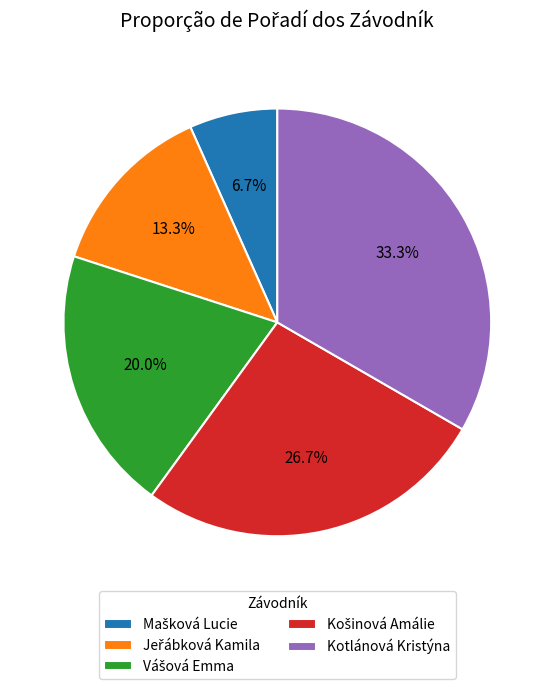

The Kotlánová Kristýna slice represents 40% of the pie. True or false?

False